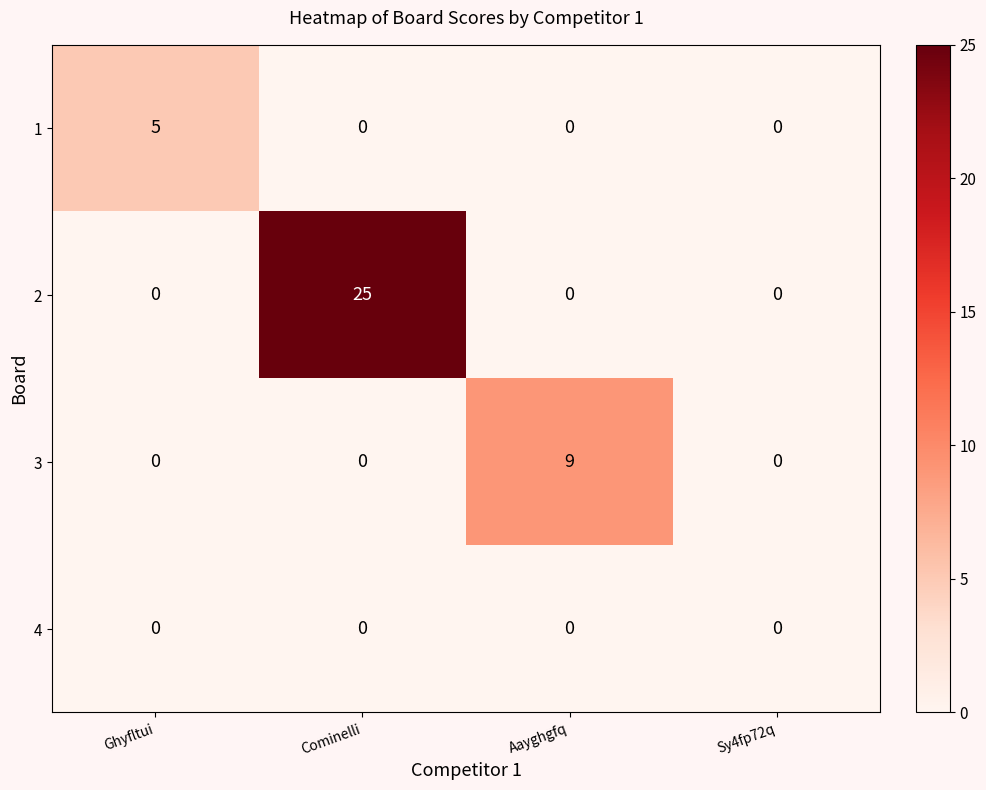

Rank the series by their average value, from highest to lowest.

2, 3, 1, 4